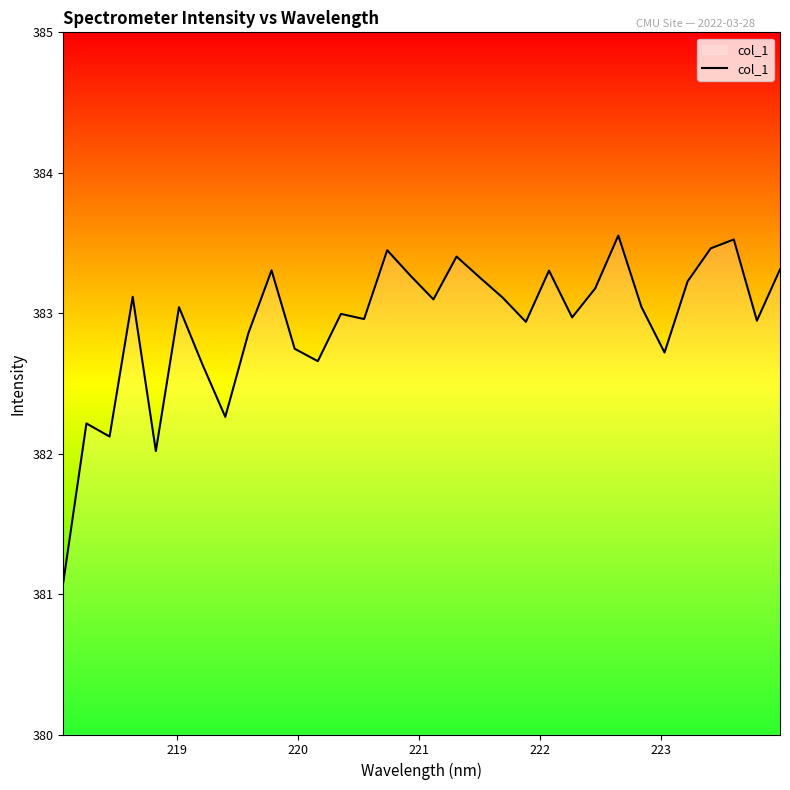

What is the smallest value displayed?

381.1